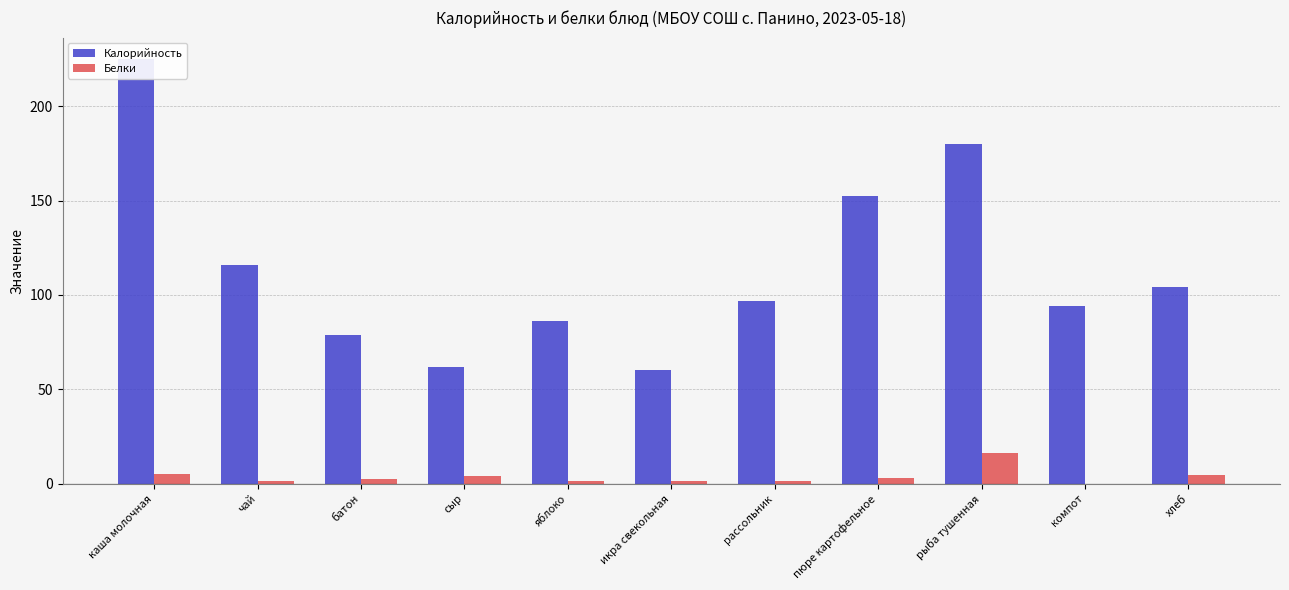

What is the sum of all Калорийность values?

1255.3